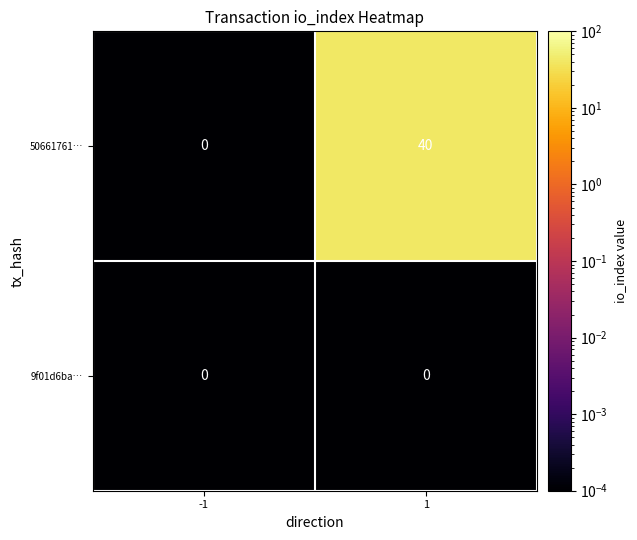

List the series in order of their overall mean, highest first.

50661761…, 9f01d6ba…